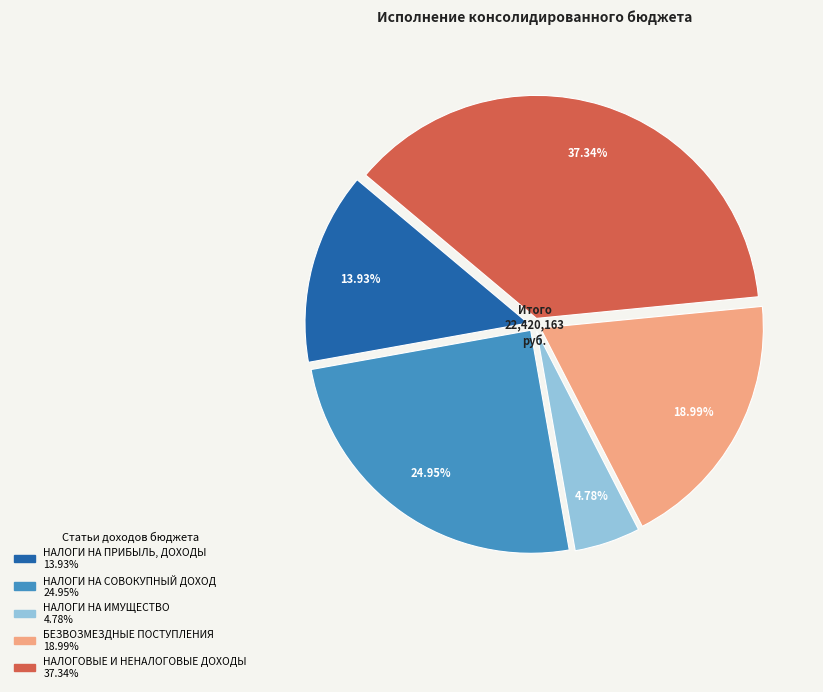

What portion of the pie excludes НАЛОГИ НА СОВОКУПНЫЙ ДОХОД?

75.0%